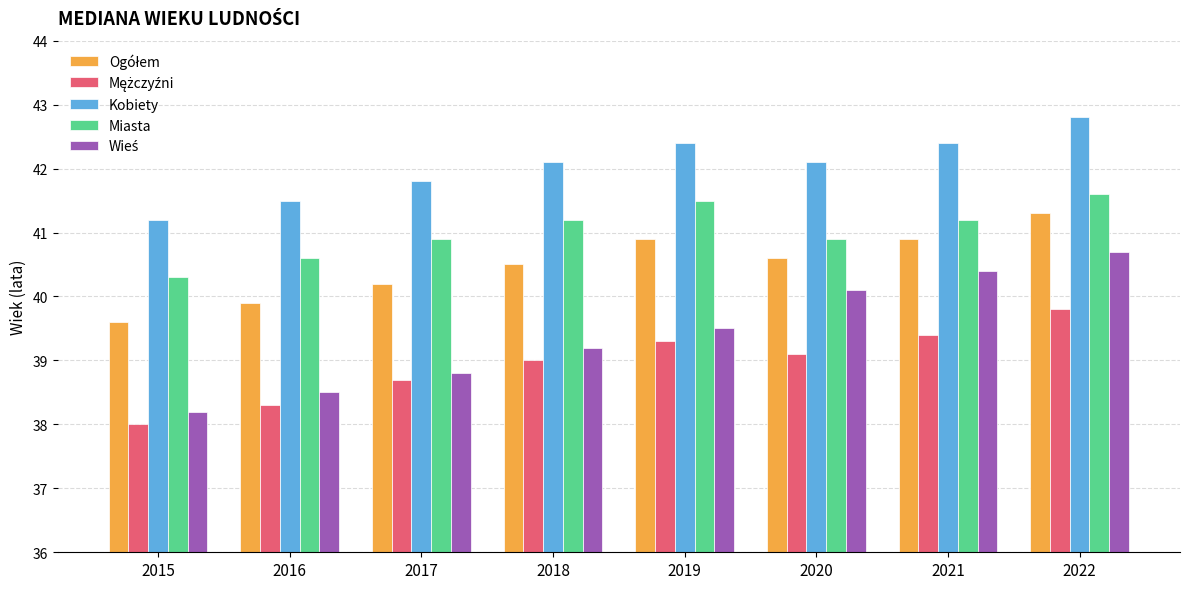

What is the difference between the second highest and second lowest values in the Miasta series?

0.9